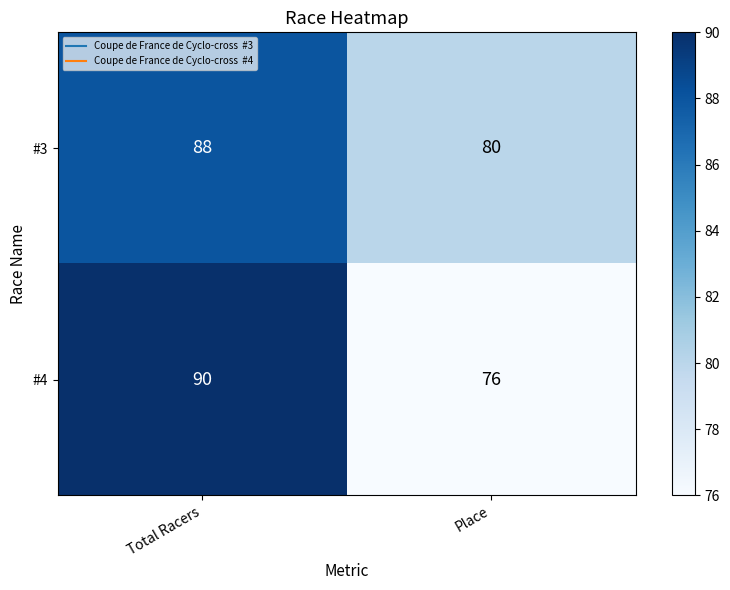

Rank the series by their average value, from lowest to highest.

#4, #3